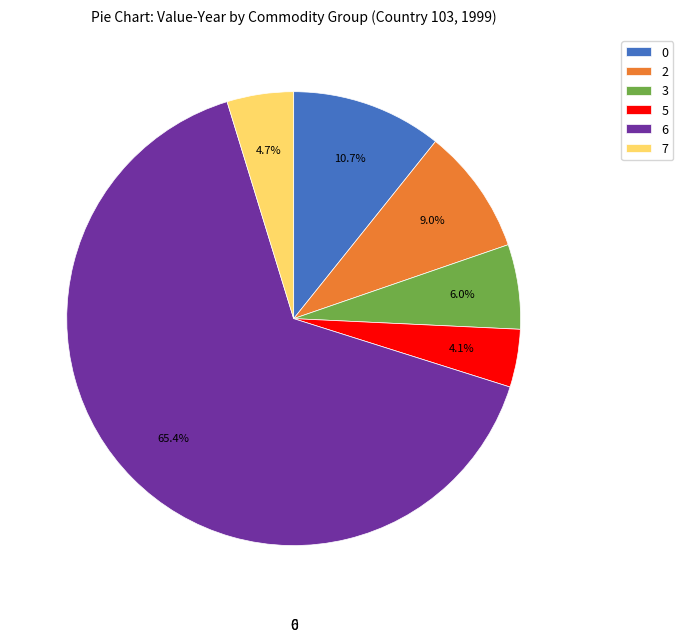

Rank the categories by value from highest to lowest.

6, 0, 2, 3, 7, 5